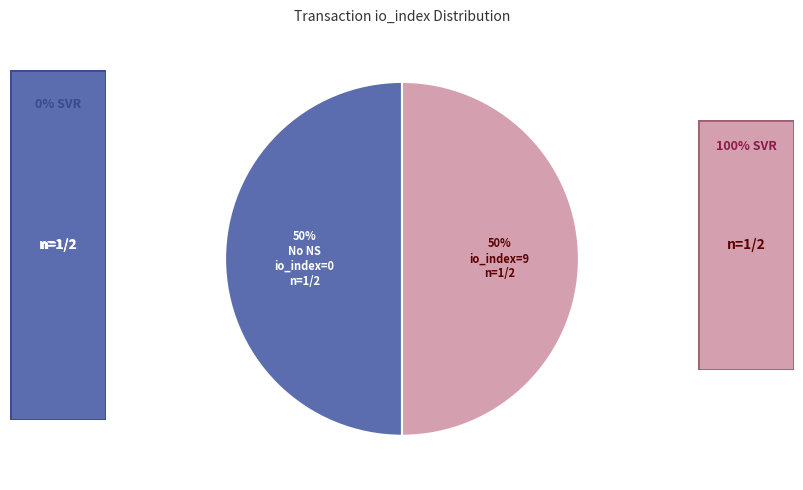

To the nearest percent, what is the average slice percentage?

50%